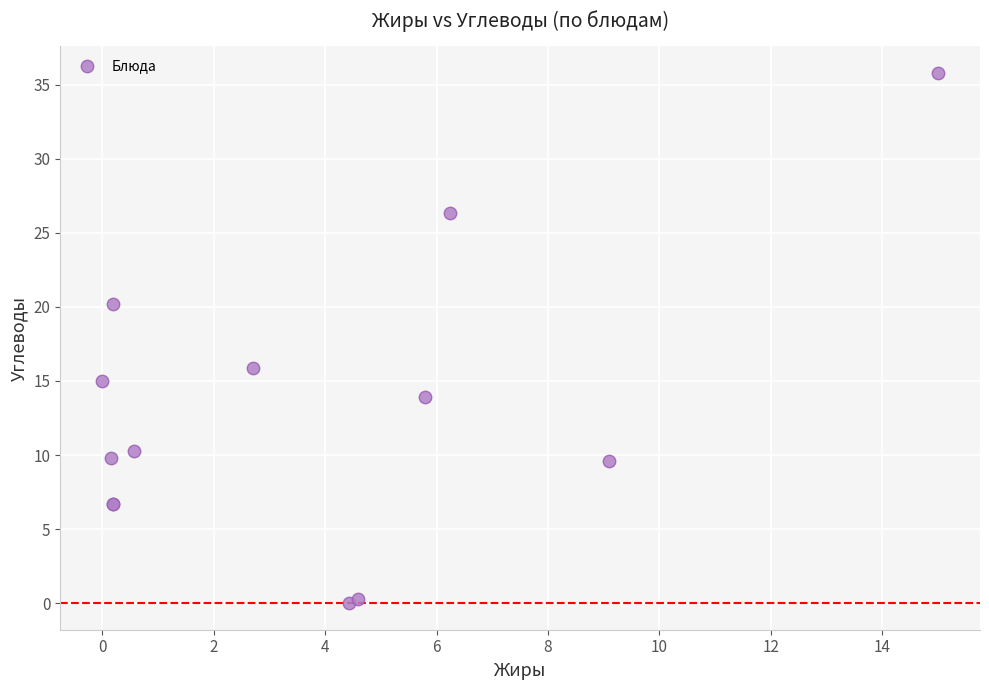

What Y value in the scatter plot is closest to 17?

15.9